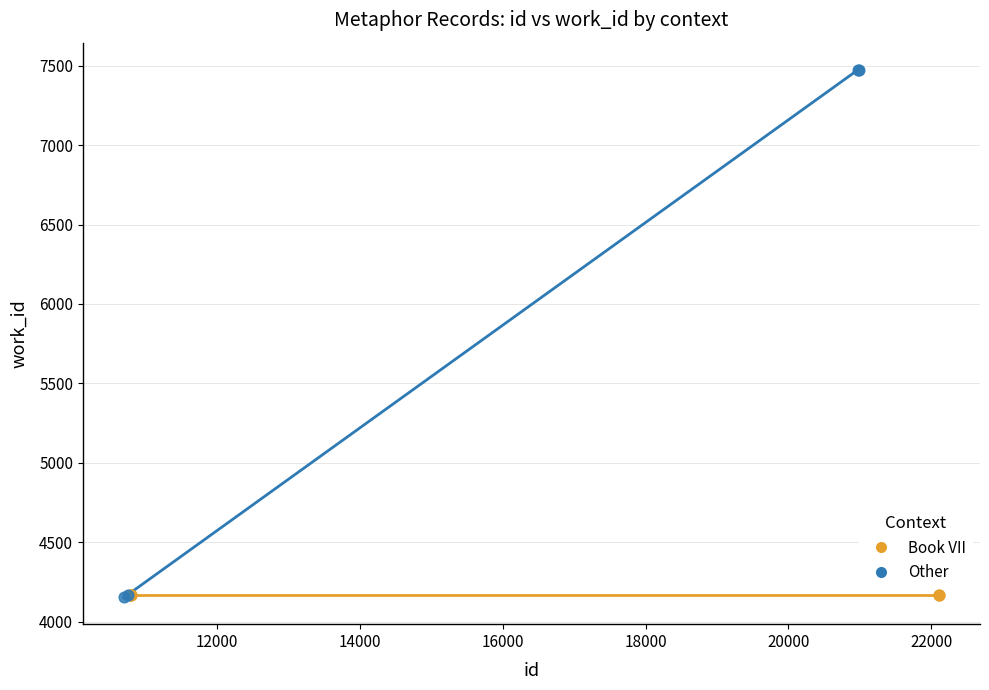

Which series contains the highest Y value?

Other